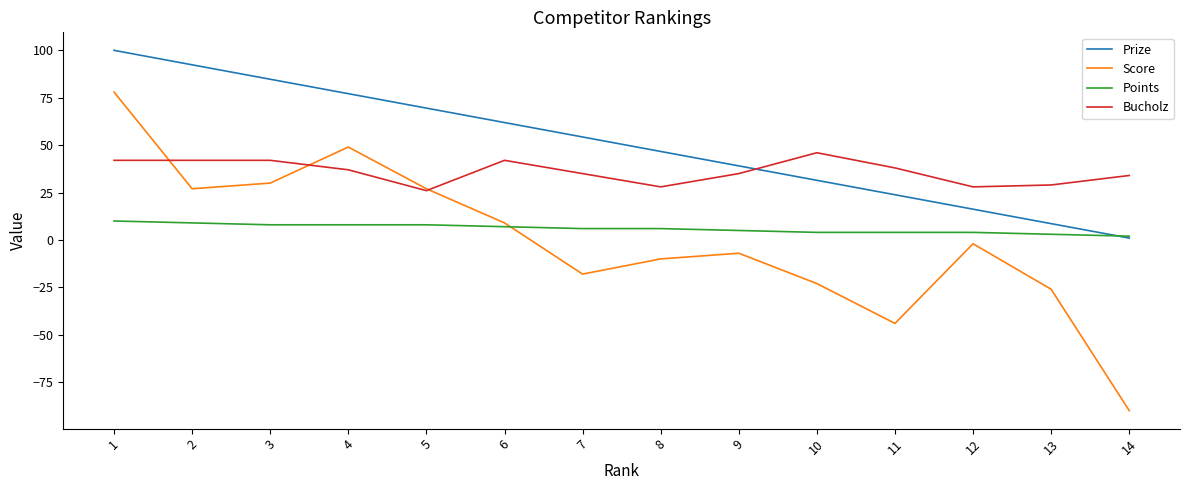

Which series has the widest spread of values?

Score